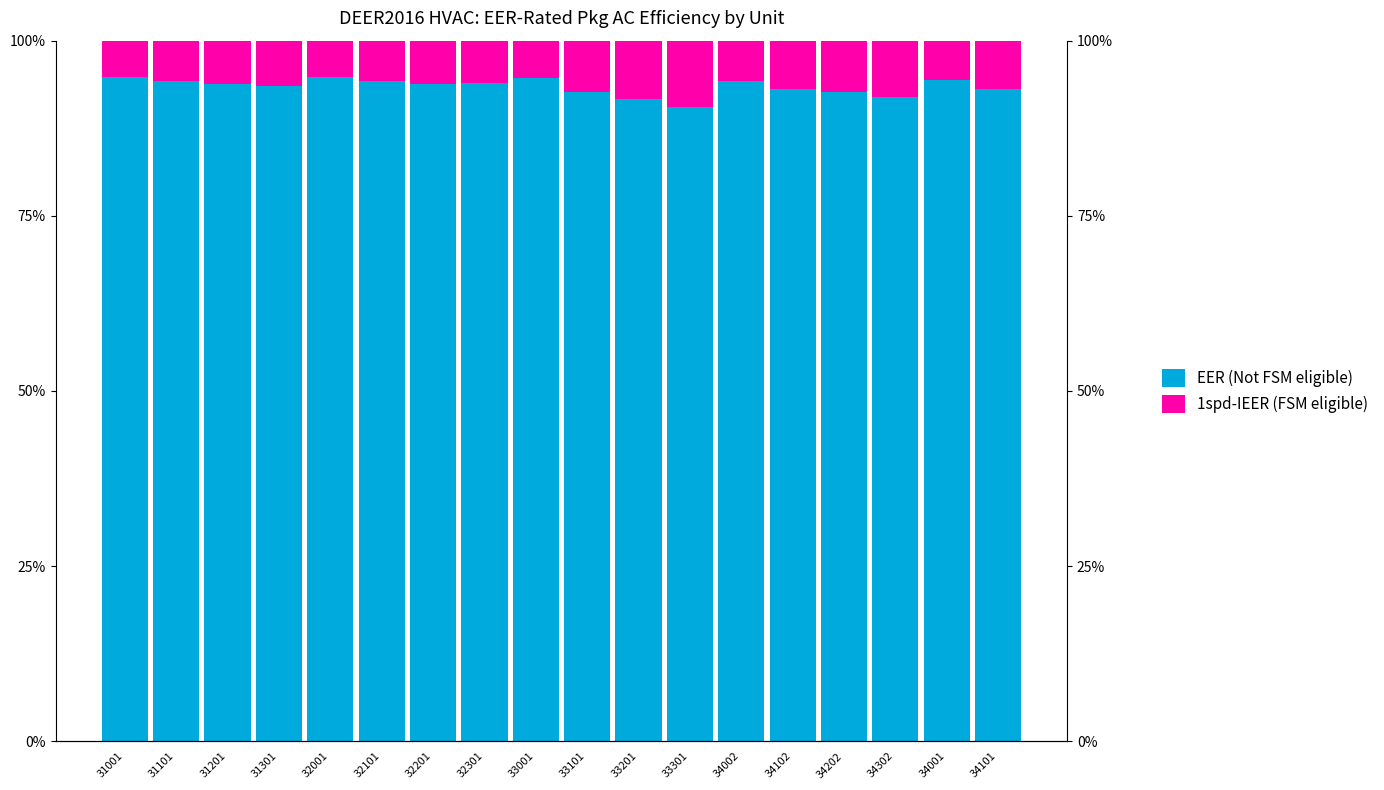

What is the smallest value displayed?

5.2